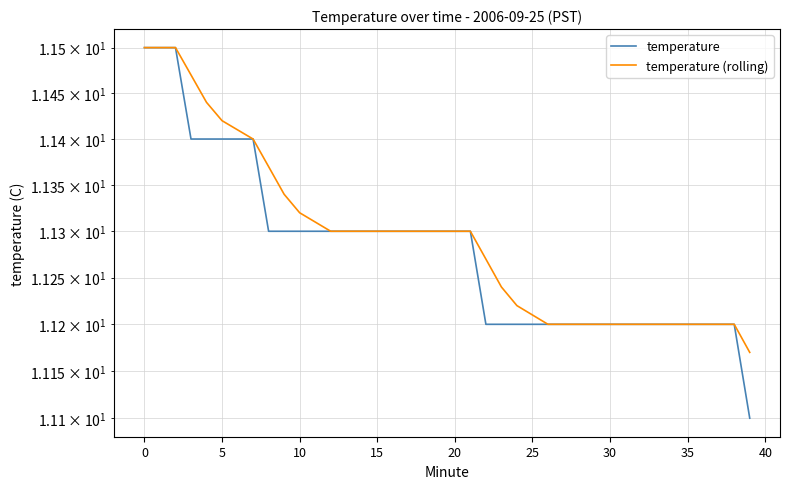

What is the label of the 13th point from the left?

12